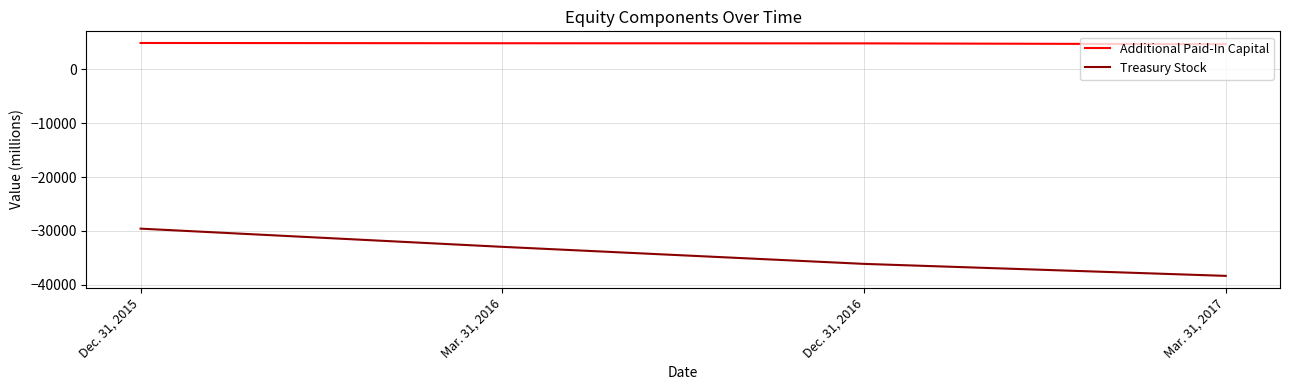

True or false: Additional Paid-In Capital and Treasury Stock cross at least once.

False